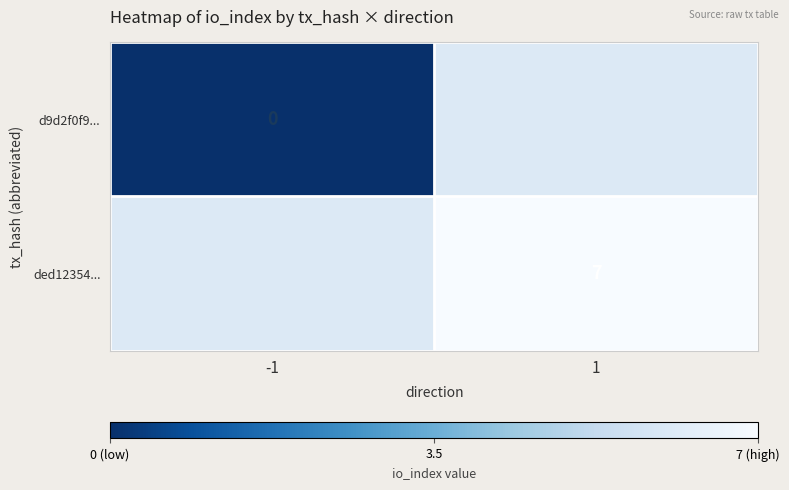

How many distinct data groups are displayed?

2